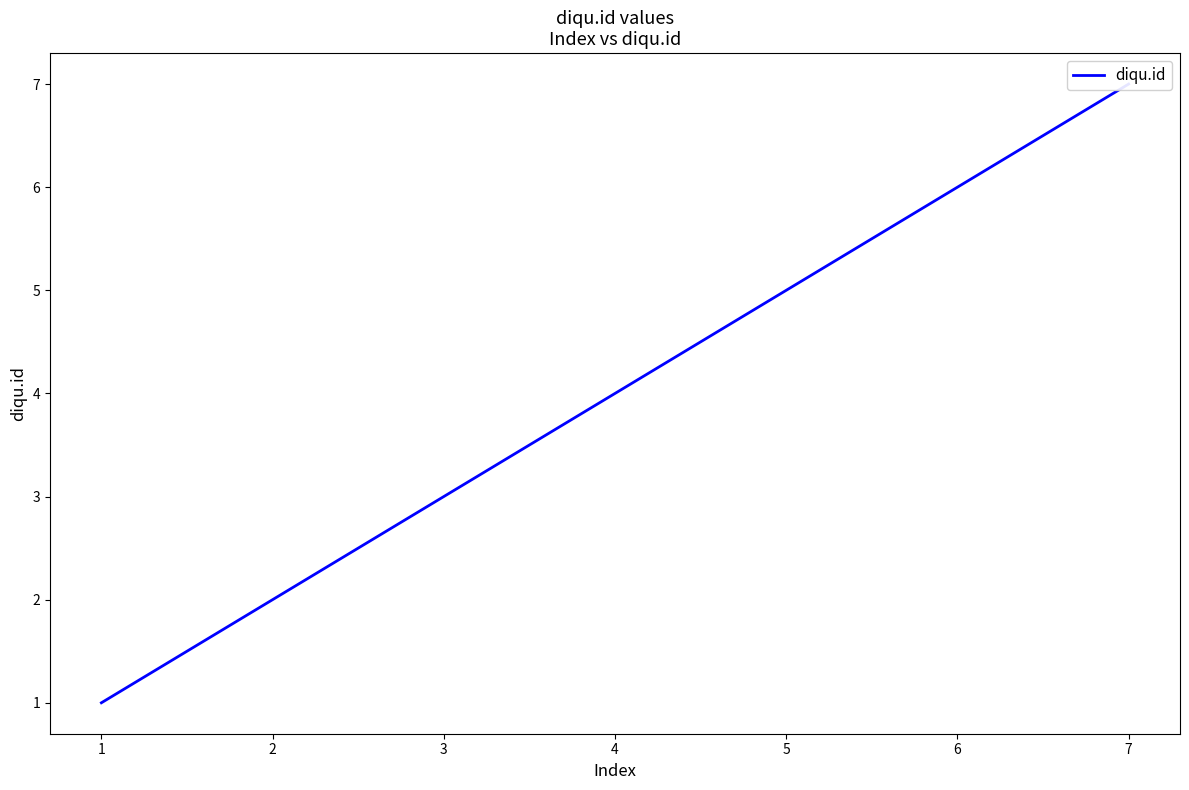

The value at 6 is 11. True or false?

False